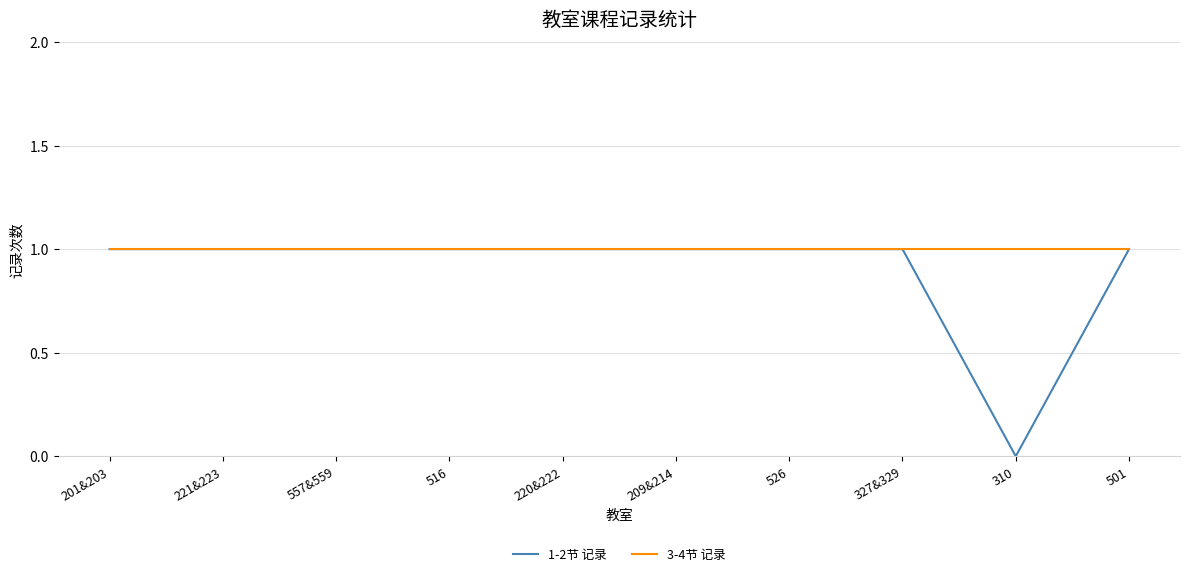

What position from the right is 201&203?

10